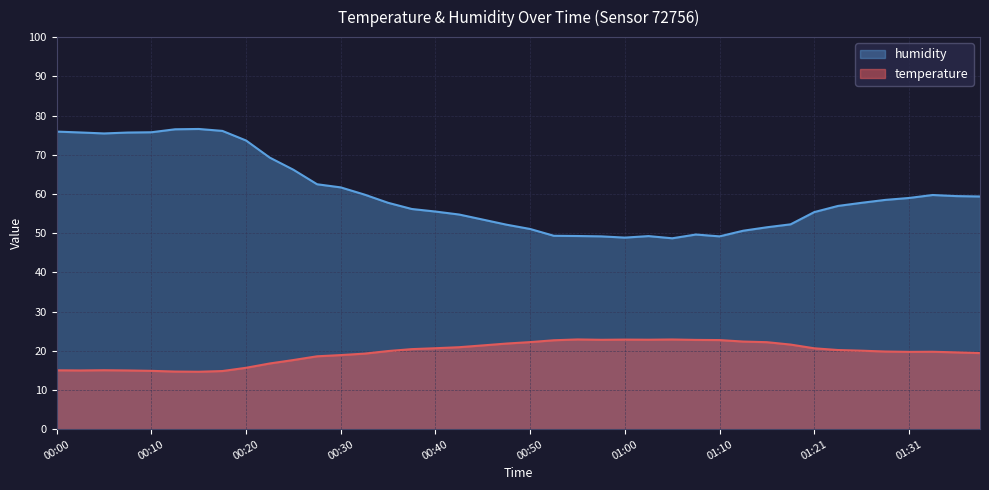

What is the highest value of the humidity series?

76.6